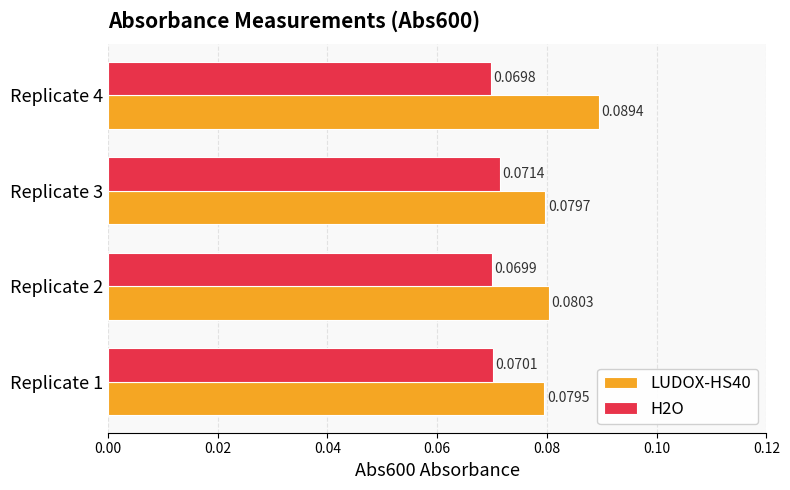

Rank the series by their average value, from highest to lowest.

LUDOX-HS40, H2O